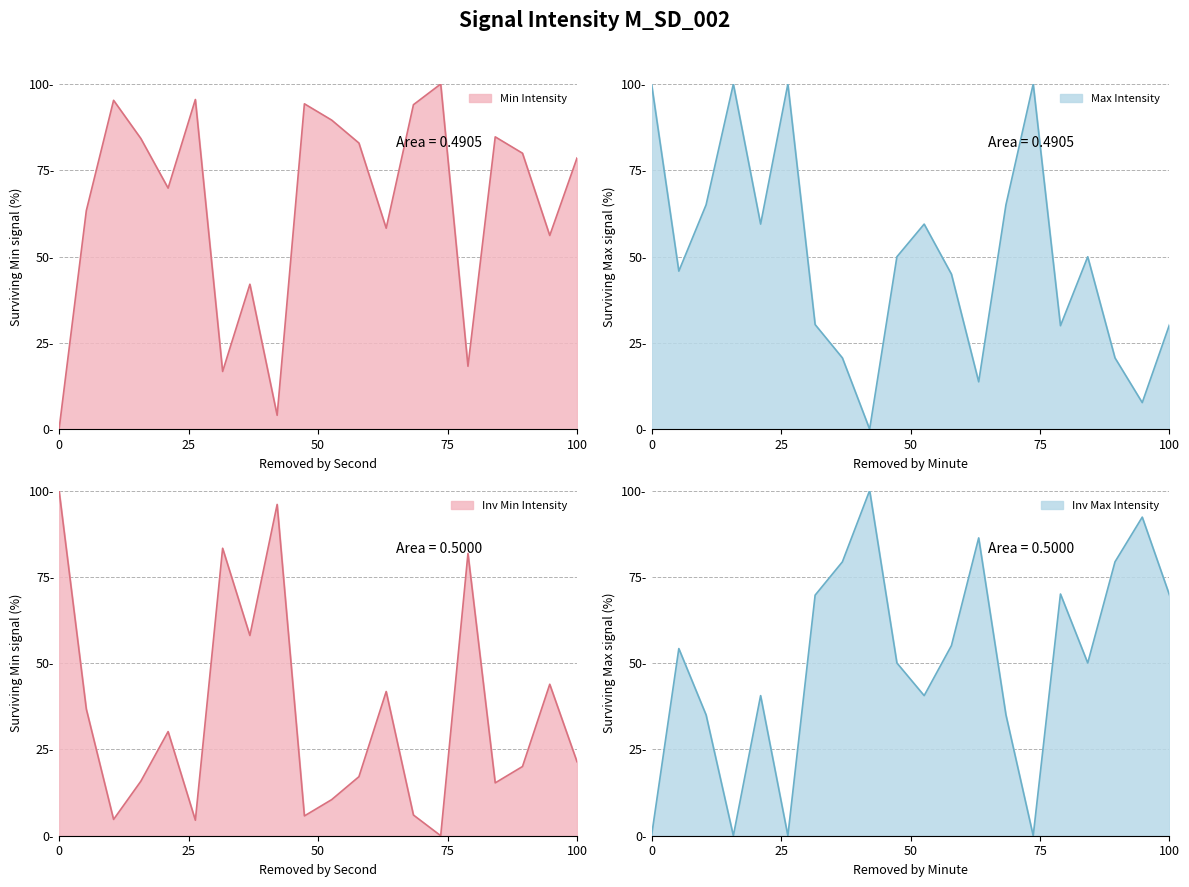

True or false: Max Intensity (dBm) has a value of 86.5 at 26.

False